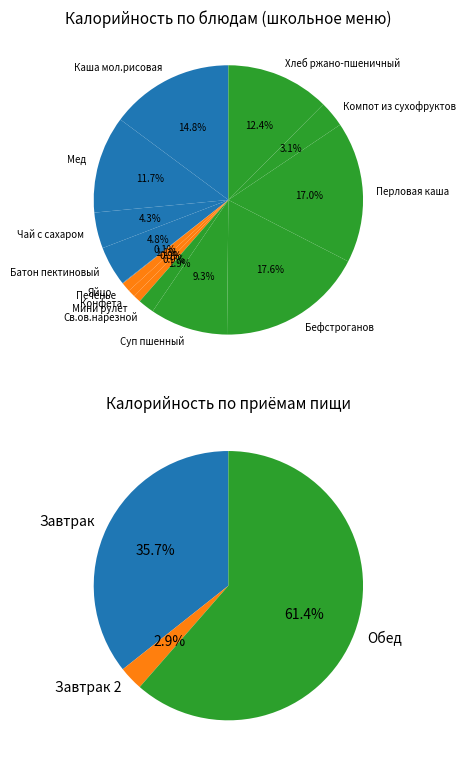

Is it true that Перловая каша is 2% of the pie?

False